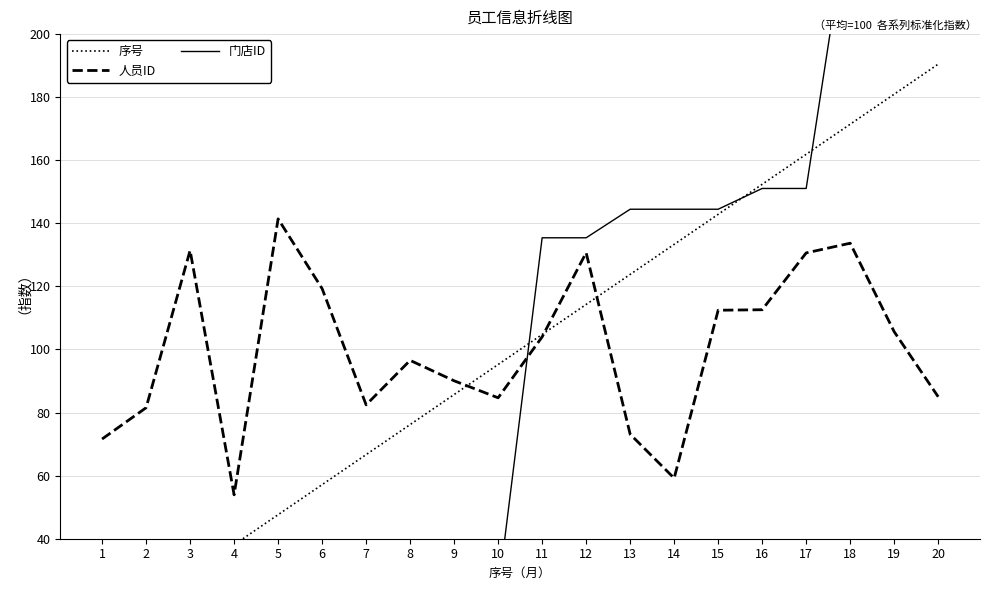

What is the difference between the maximum and minimum values in the 序号 series?

181.0